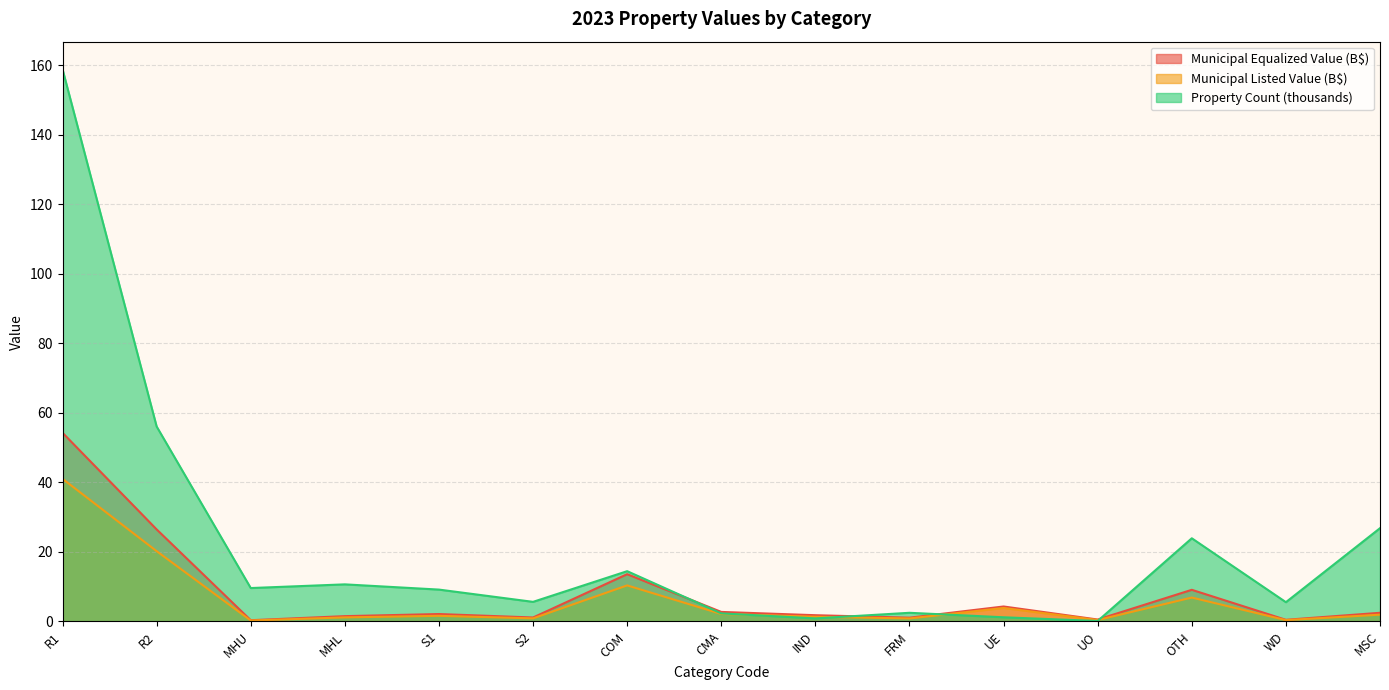

Where is the first local minimum for Municipal Equalized Value (Billions)?

MHU